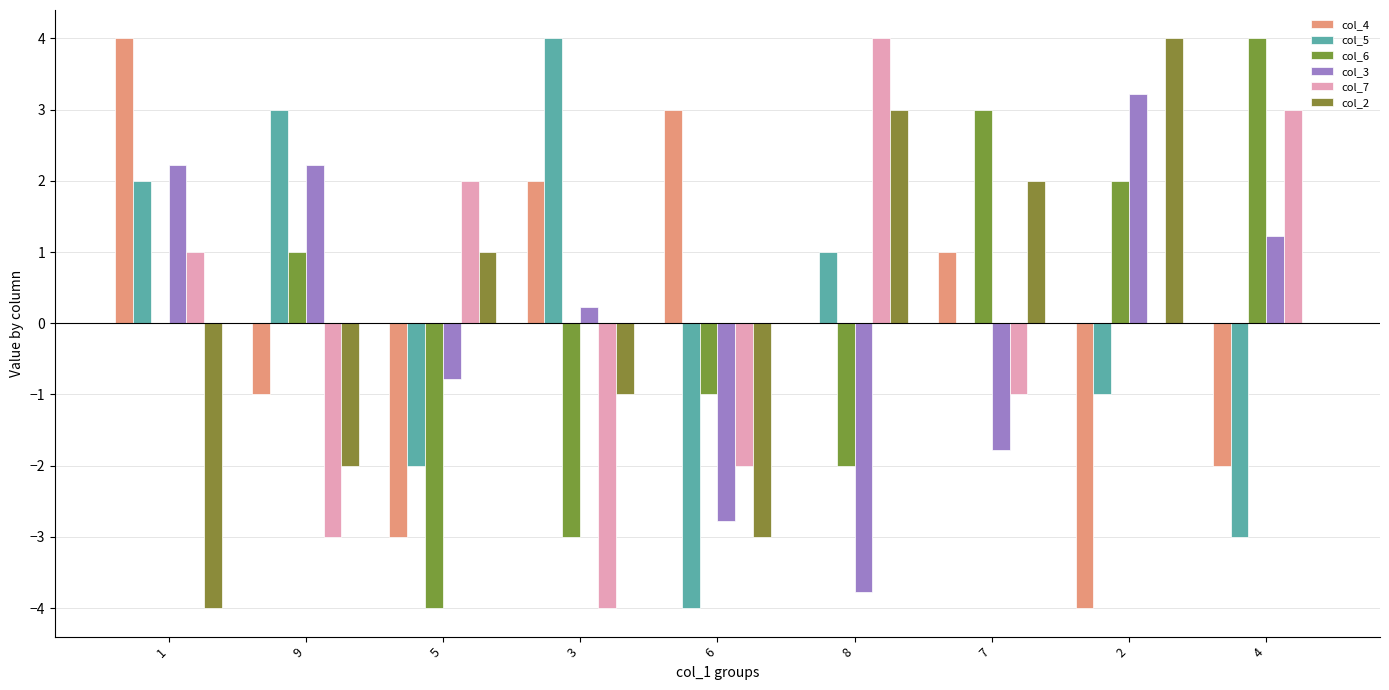

At which label is col_5 closest to 0?

7